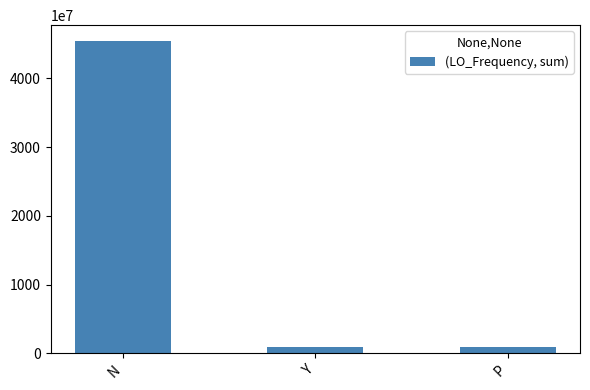

At which label is the value closest to 23169706978?

Y